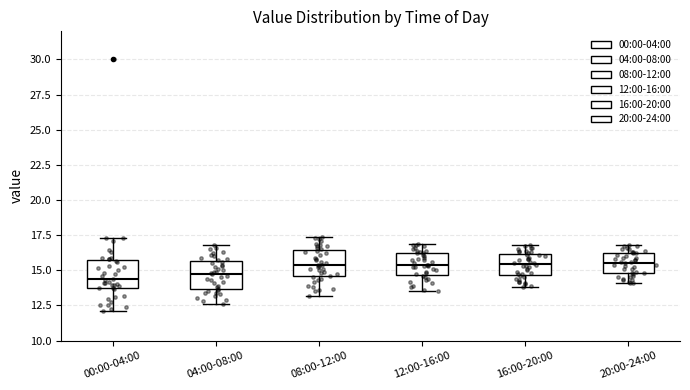

Where does the lower whisker of the box for 00:00-04:00 end on the y-axis? The values are not printed on the chart, so give them approximately, as read against the axis.

12.0